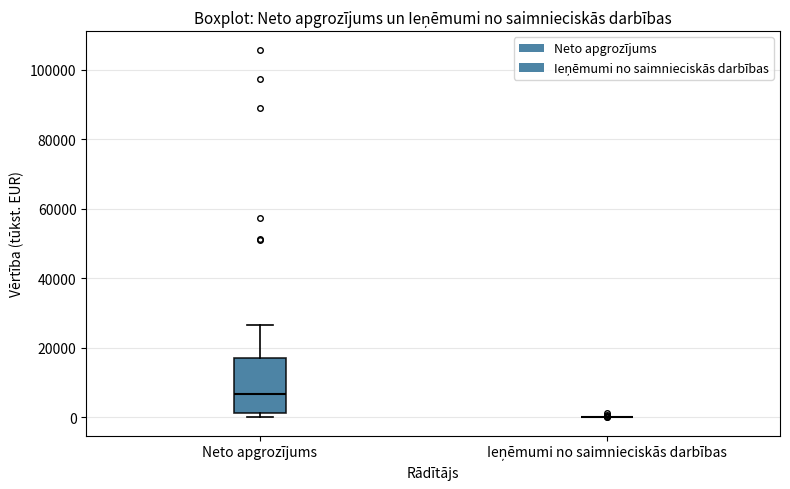

Reading left to right, read every box against the y-axis: the position of its median line, the range the box covers, and the ends of its whiskers. The values are not printed on the chart, so give them approximately, as read against the axis.

Neto apgrozījums: median 6000, box 2000 to 18000, whiskers 0 to 26000
Ieņēmumi no saimnieciskās darbības: box collapsed to a line at 0, whiskers 0 to 0